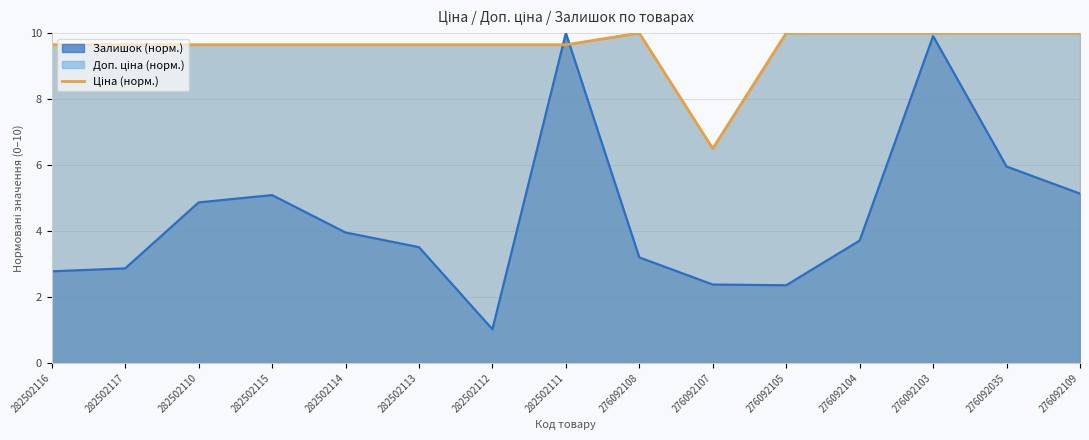

Count the number of data series in this chart.

3